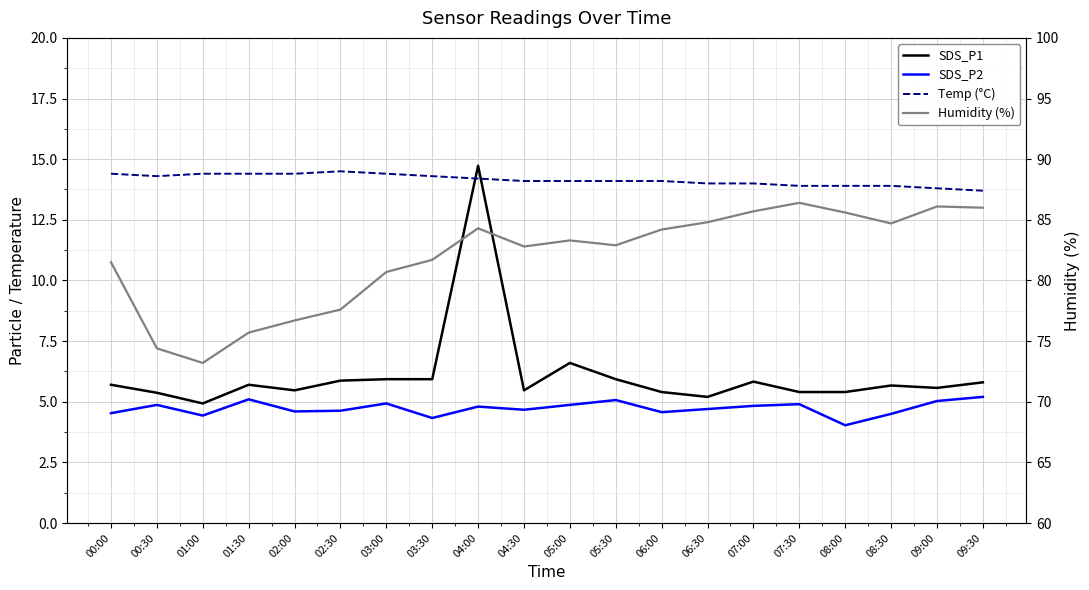

Is it true that SDS_P1 equals 19.5 at 04:00?

False